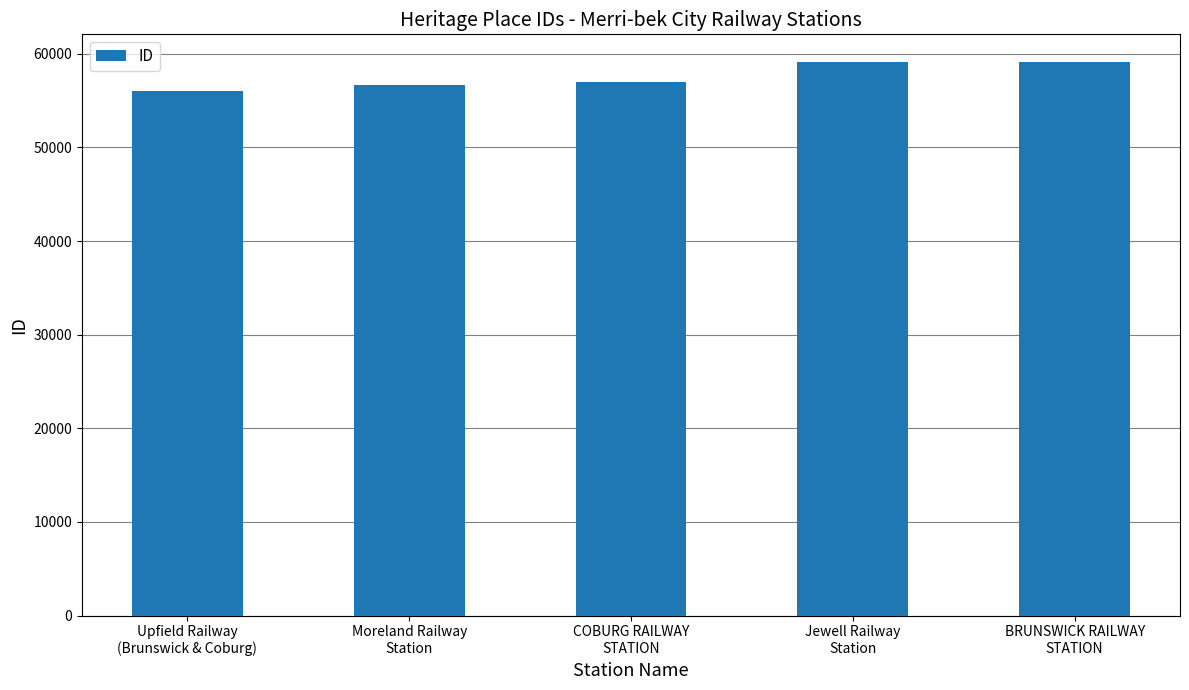

Where is the data nearest to the value 57606?

COBURG RAILWAY
STATION